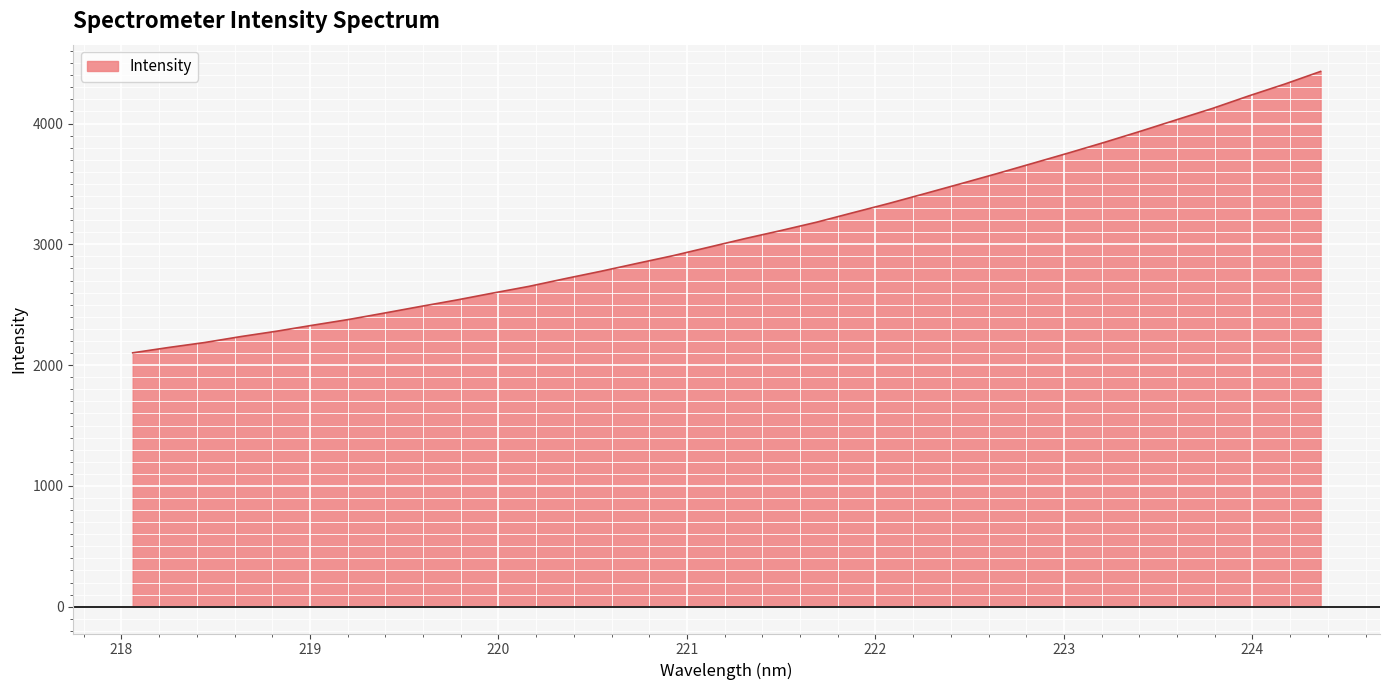

What is the maximum value shown in the chart?

4431.3